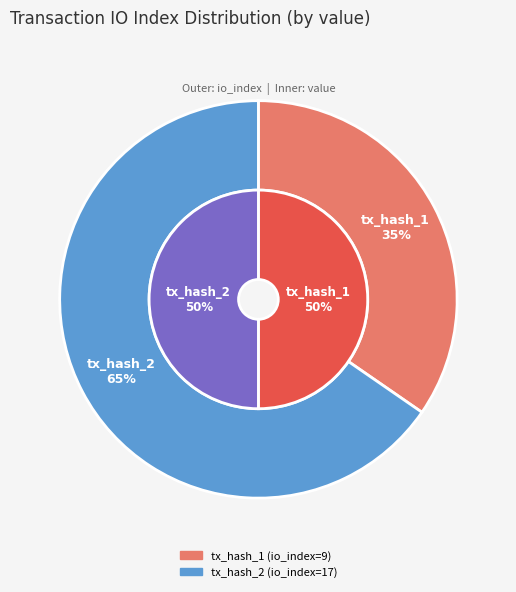

Count the number of slices in the pie.

2